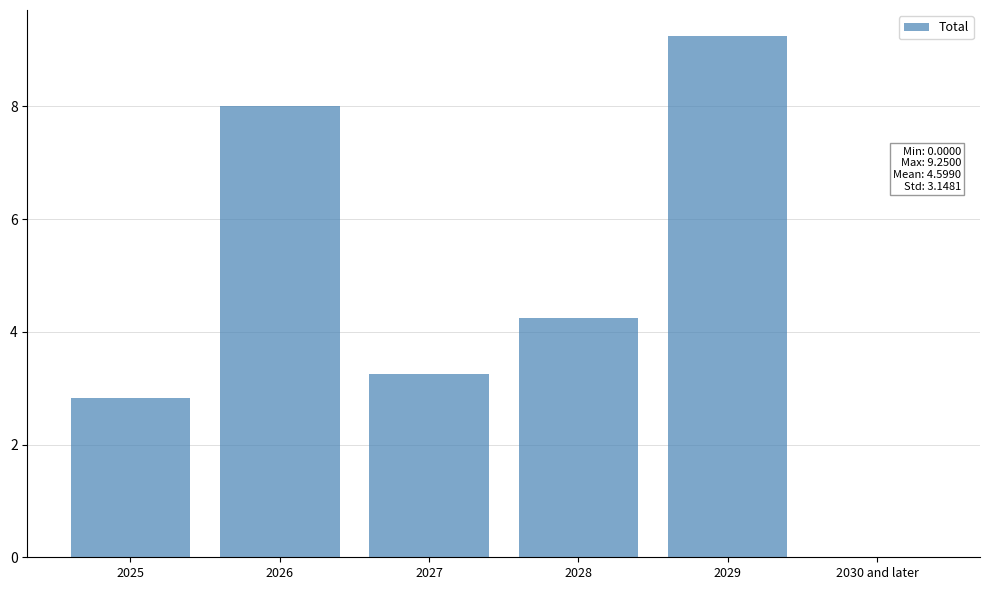

What is the change in value from 2027 to 2029?

+6.0